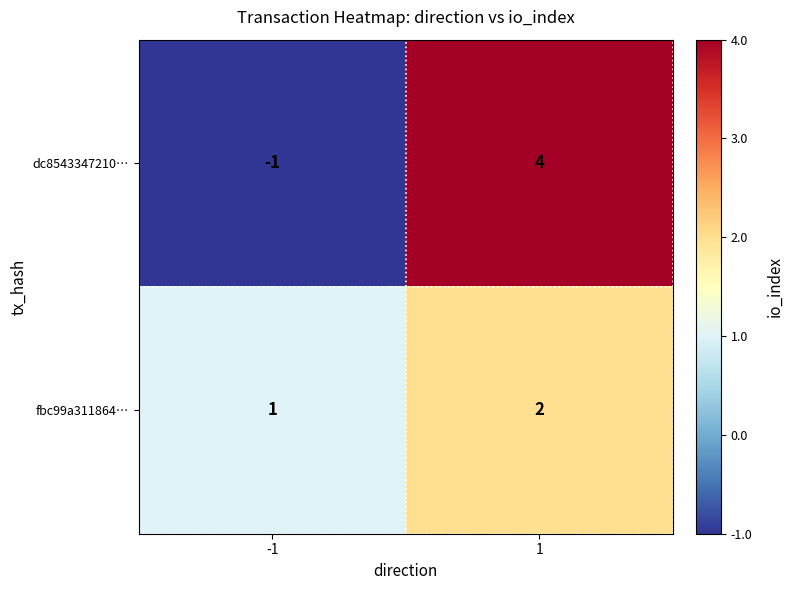

What is the sum of the fbc99a311864… values at -1 and 1?

3